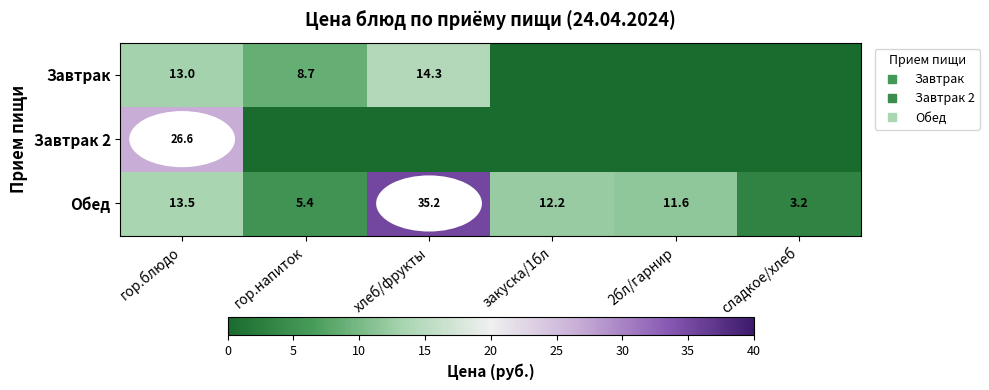

List the series in order of their peak value, lowest first.

Завтрак, Завтрак 2, Обед